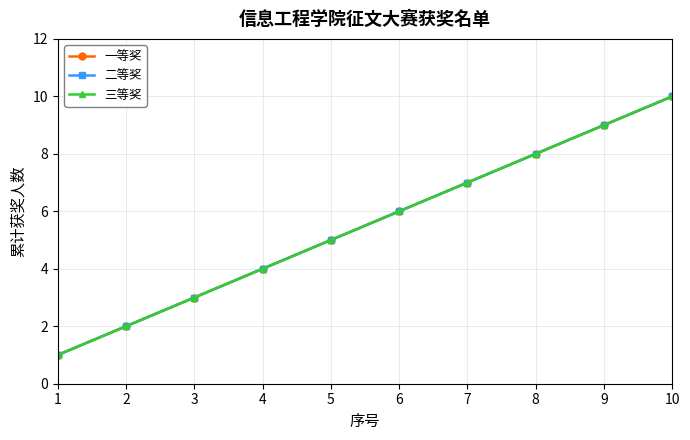

How many lines are shown in the chart?

3